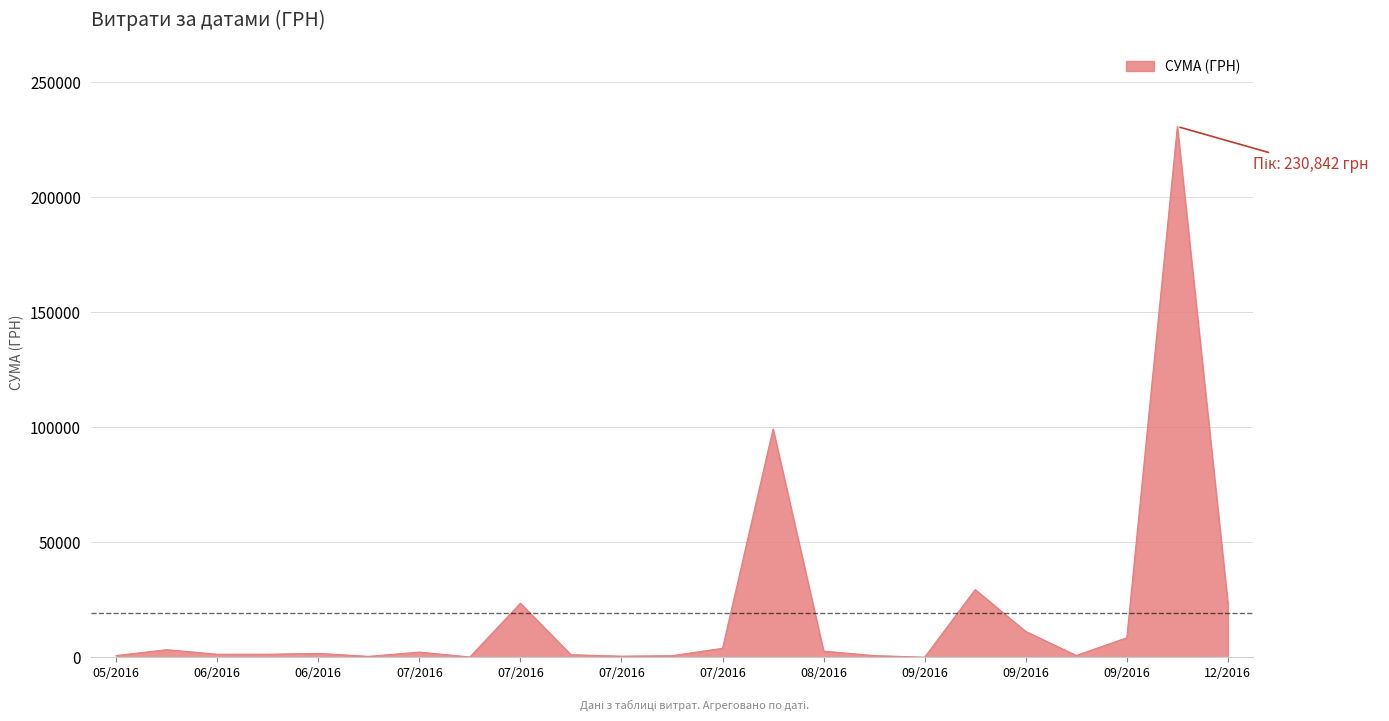

What is the maximum value shown in the chart?

230842.2